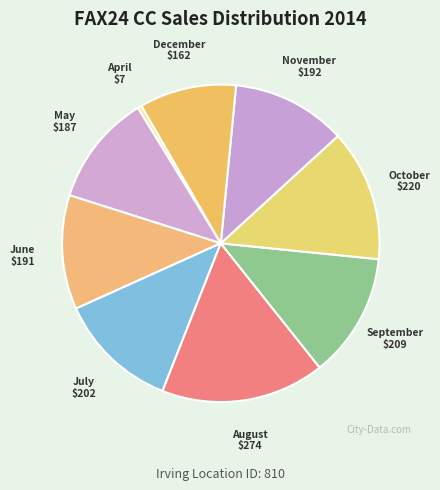

Is there any slice that represents more than half of the pie?

No